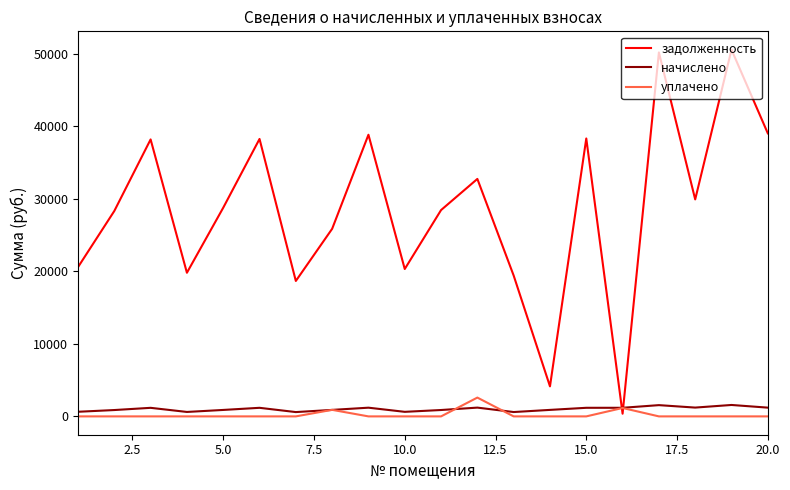

Which series has the largest range (max minus min)?

задолженность